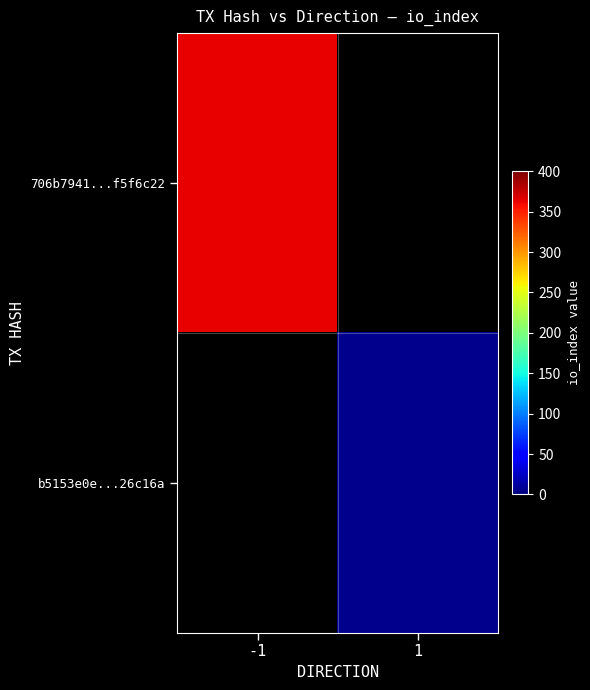

Rank the series at -1 from highest to lowest value.

706b7941...f5f6c22, b5153e0e...26c16a